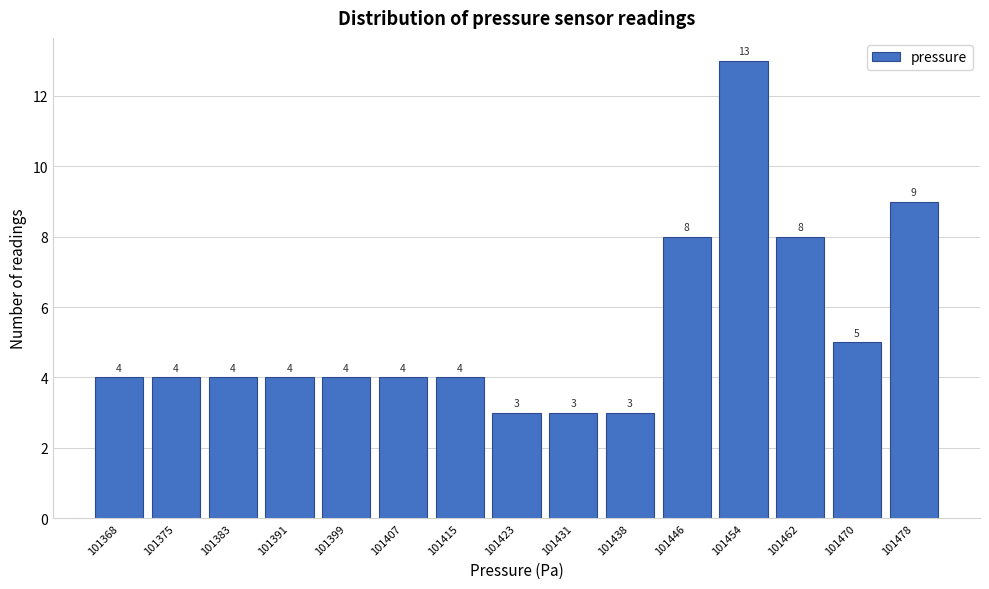

Reading right to left, extract all data points from this chart.

101478=9	101470=5	101462=8	101454=13	101446=8	101438=3	101431=3	101423=3	101415=4	101407=4	101399=4	101391=4	101383=4	101375=4	101368=4